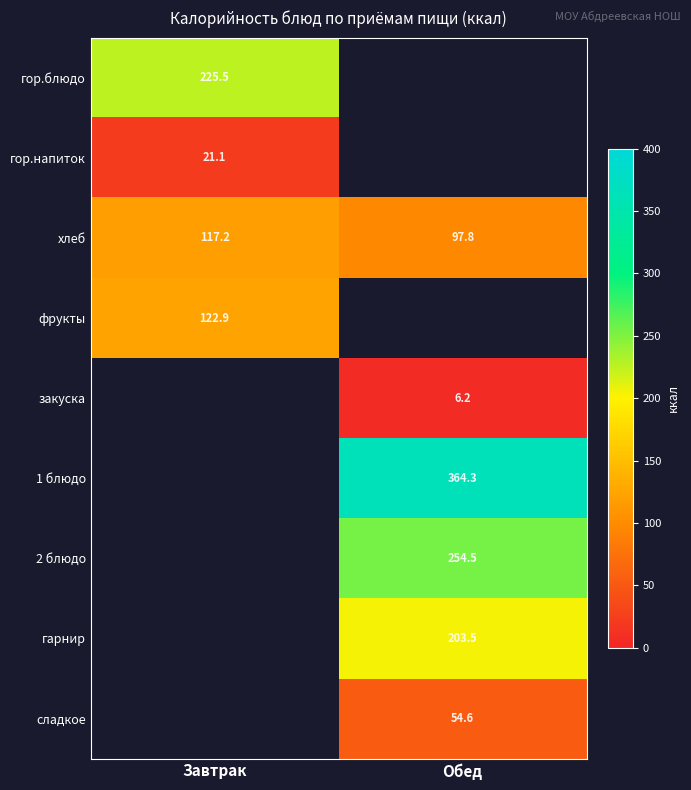

Is the value of хлеб at Завтрак greater than the value of 2 блюдо at Обед?

No